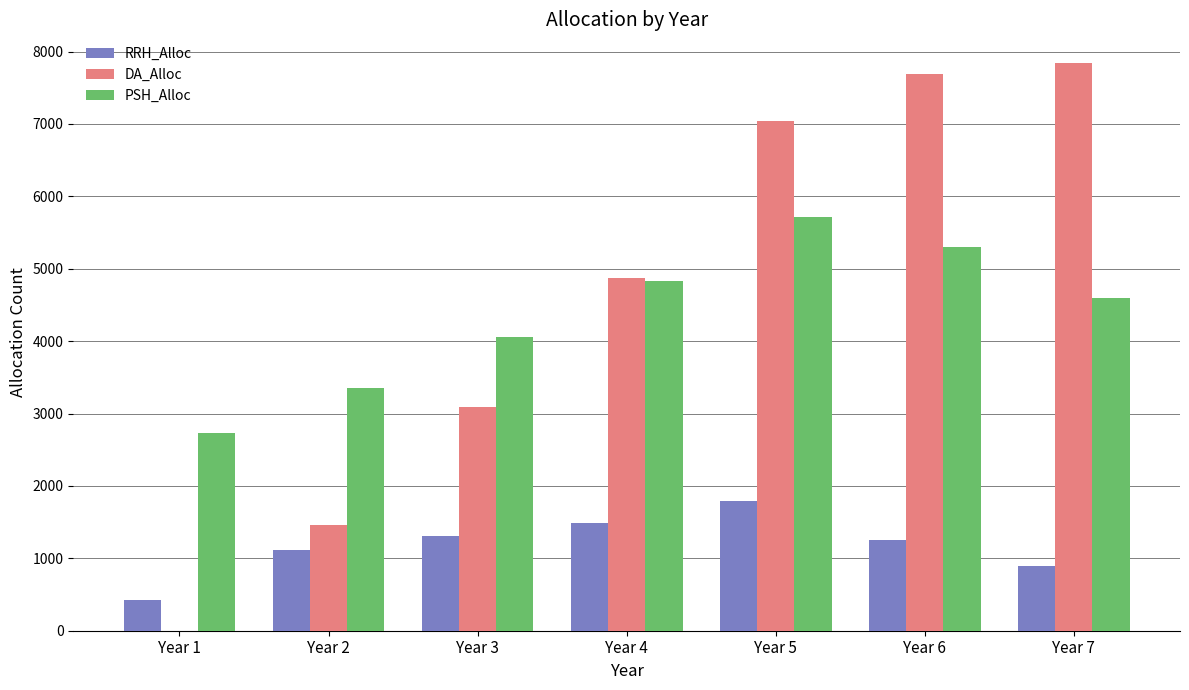

Reading left to right, list all the values displayed in this chart.

RRH_Alloc: 427	1120	1305	1488	1786	1249	891
DA_Alloc: 0	1459	3085	4869	7039	7686	7845
PSH_Alloc: 2736	3351	4054	4837	5712	5299	4598